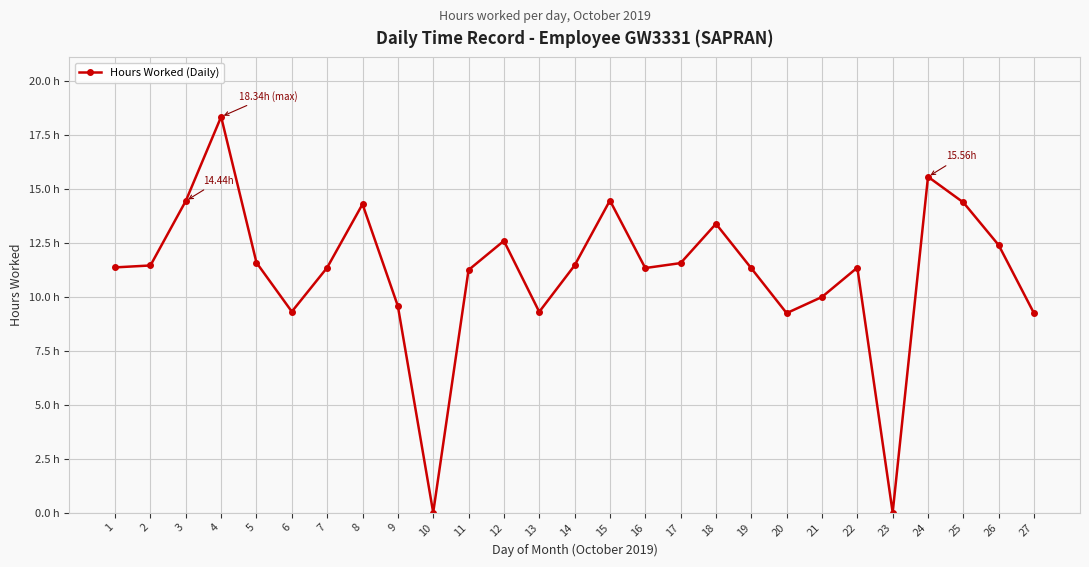

What is the value of the 16th point from the left?

11.3